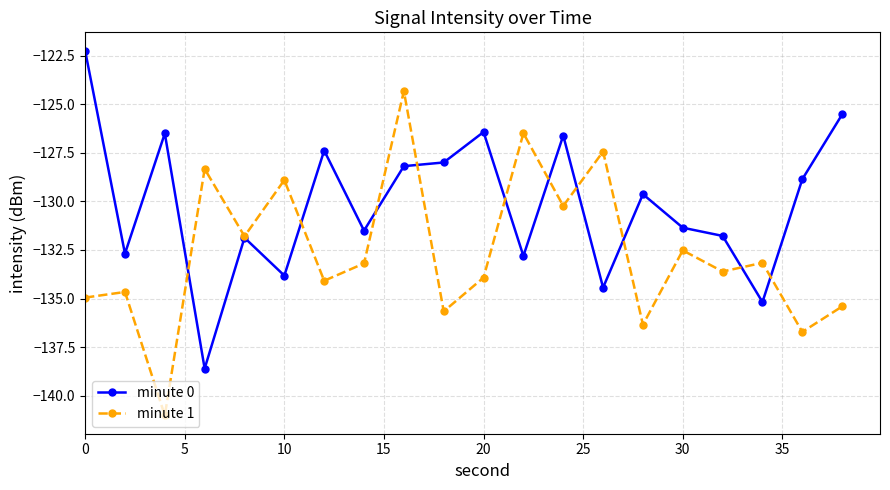

Which series has the largest total across all categories?

minute 0